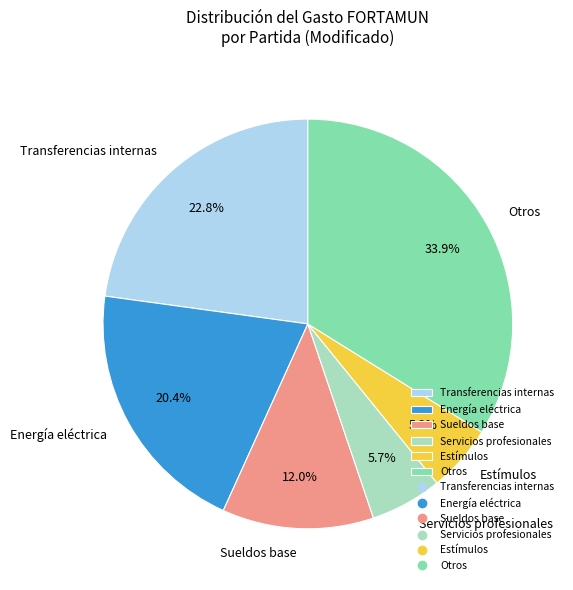

Between Otros and Servicios profesionales, which is larger?

Otros